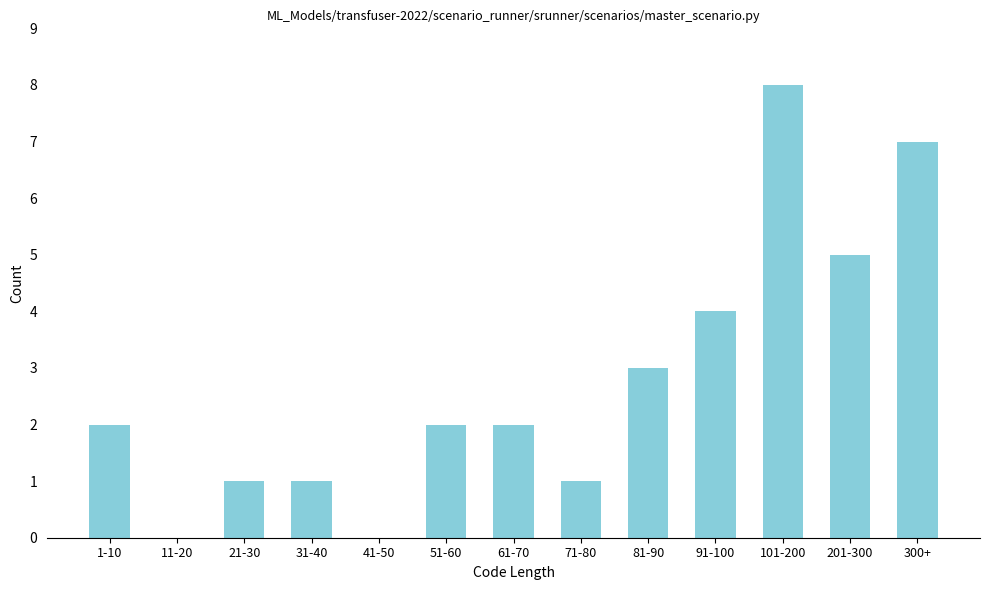

Reading left to right, what are all the values shown in this chart?

1-10=2	11-20=0	21-30=1	31-40=1	41-50=0	51-60=2	61-70=2	71-80=1	81-90=3	91-100=4	101-200=8	201-300=5	300+=7